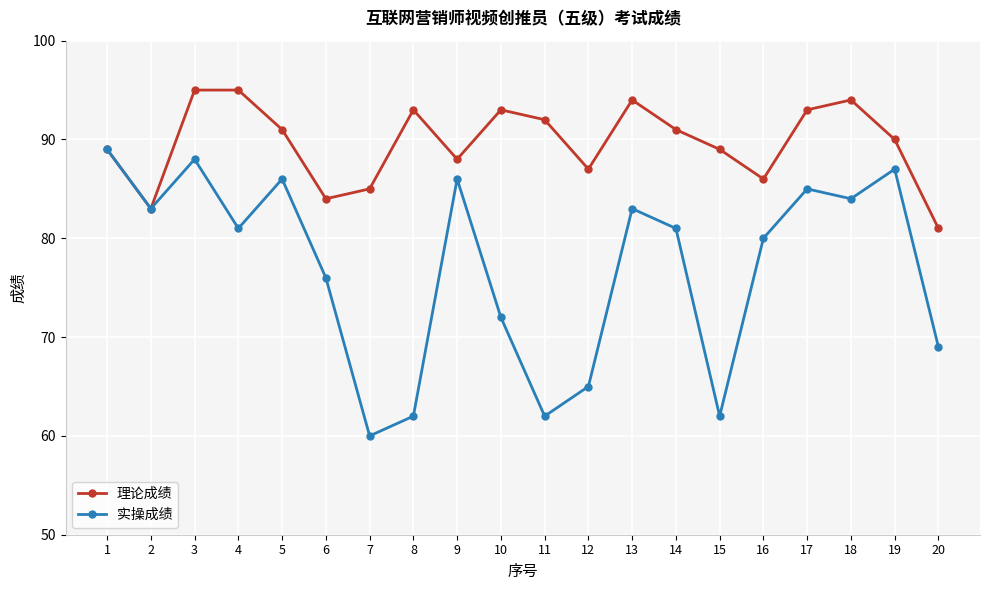

What is the minimum value for 实操成绩?

60